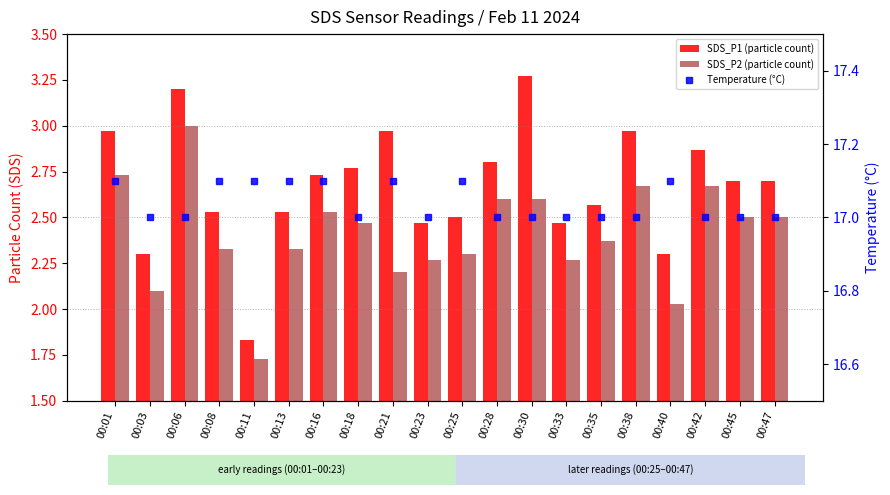

The Temperature (°C) series shows 17.1 at 00:11. True or false?

True